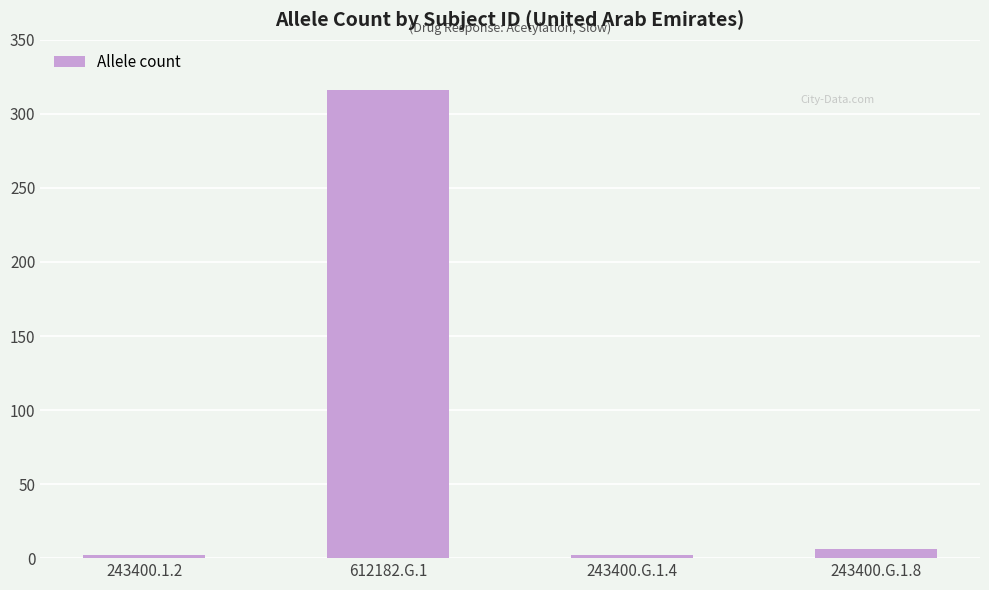

What is the label of the 2nd bar from the right?

243400.G.1.4